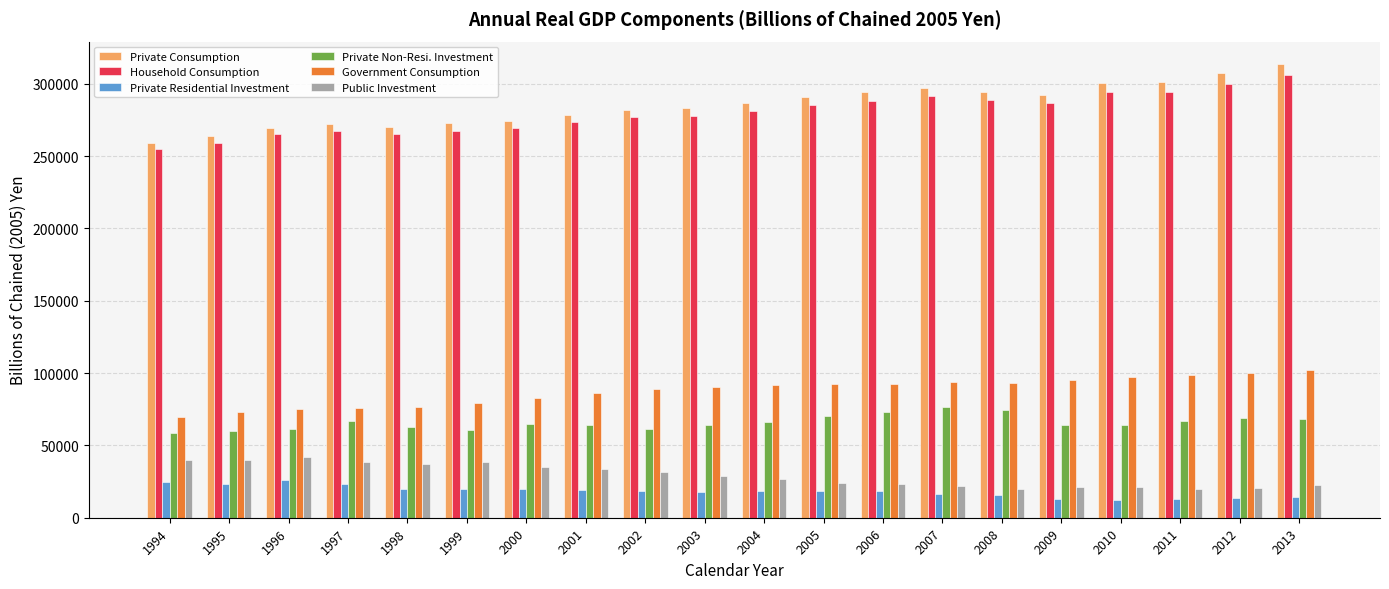

The value of Public Investment at 2013 is 5319.6. True or false?

False